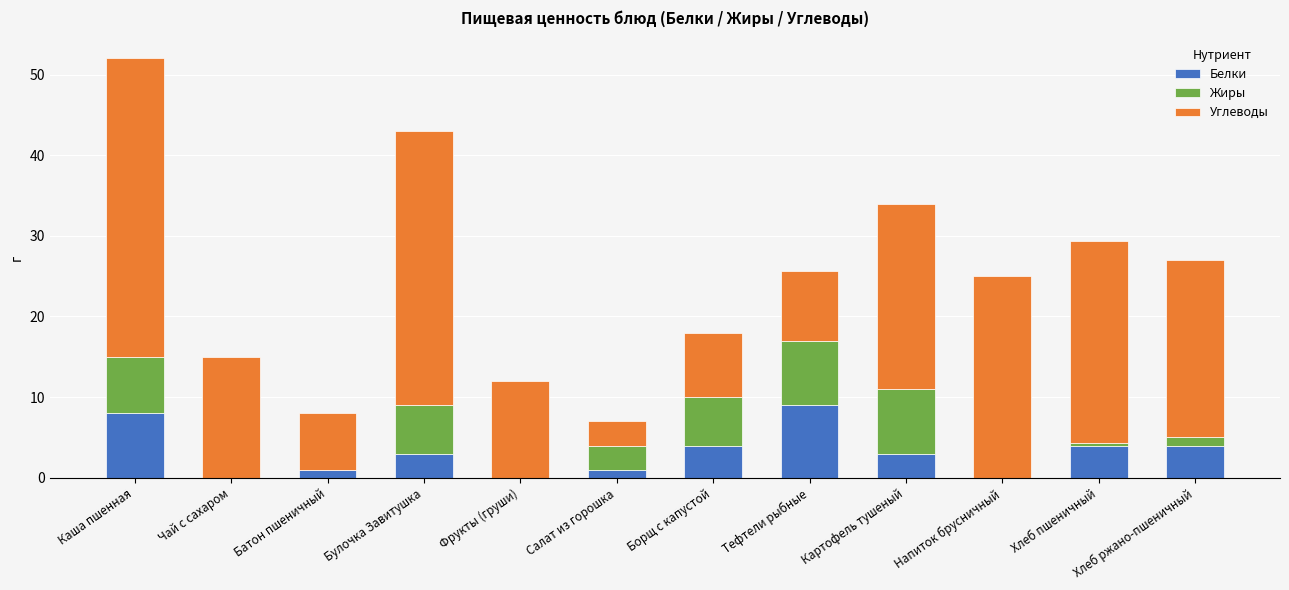

The Белки series shows 3.0 at Булочка Завитушка. True or false?

True